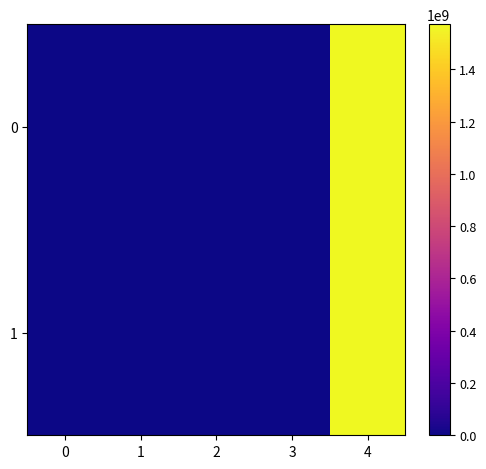

Rank the series by their average value, from highest to lowest.

0, 1